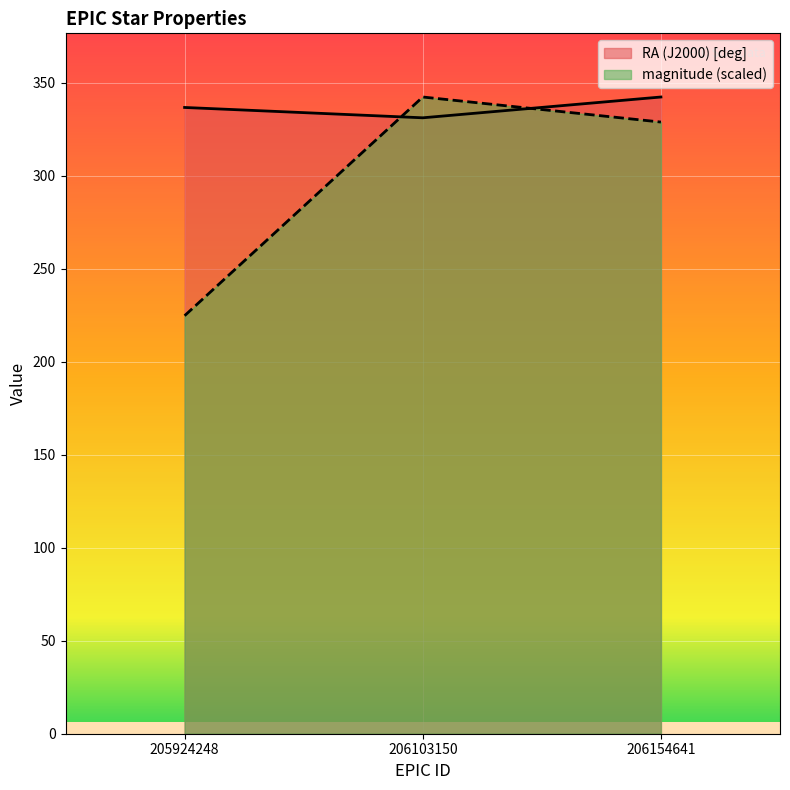

What is the average value of the magnitude series?

298.7